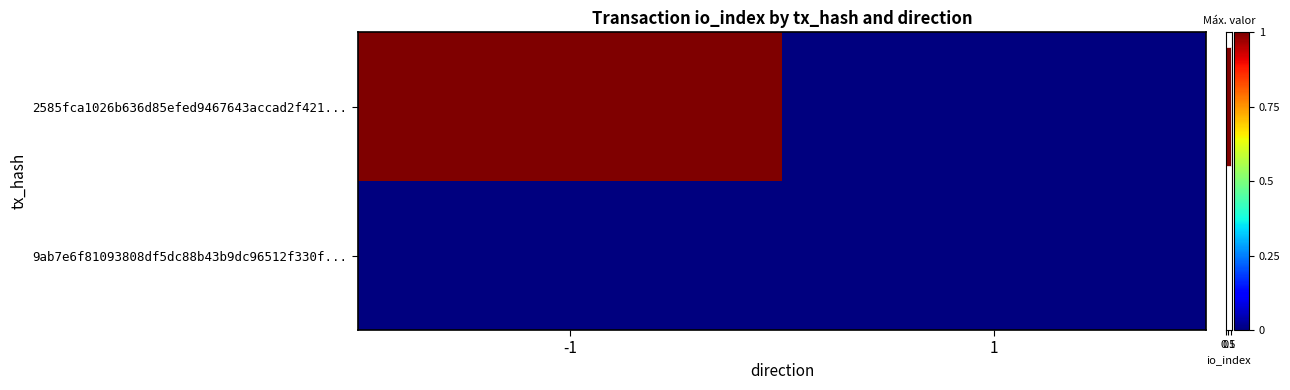

Which series has the largest total across all categories?

2585fca1026b636d85efed9467643accad2f421...